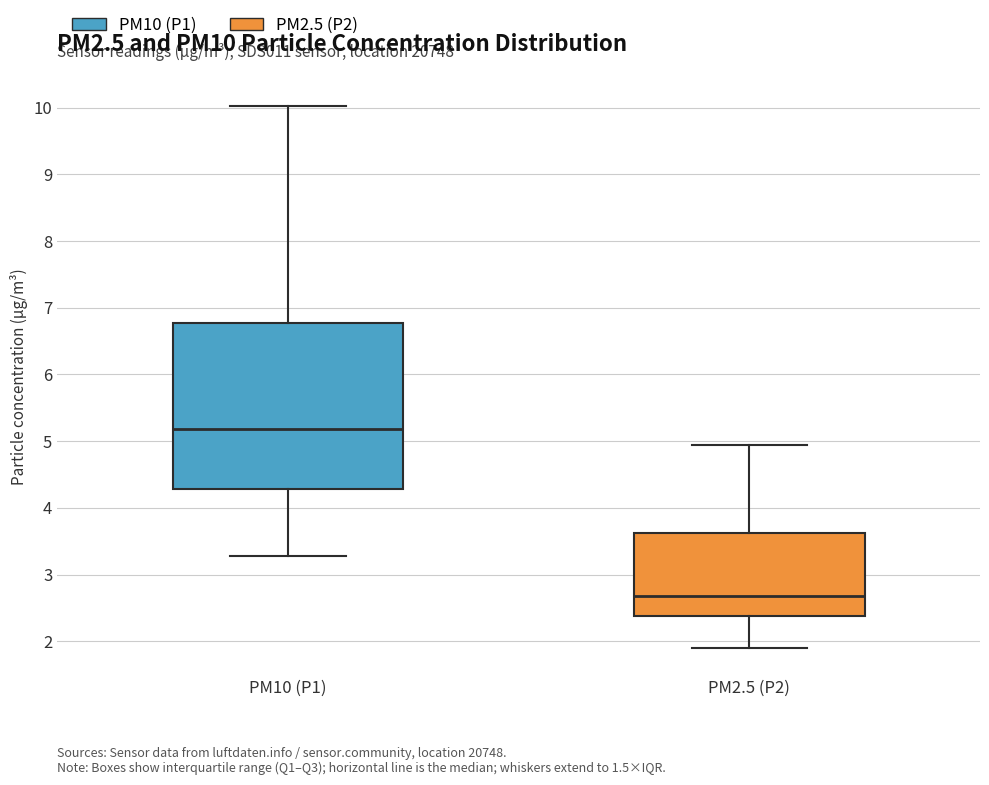

Where does the lower whisker of the box for PM2.5 (P2) end on the y-axis? The values are not printed on the chart, so give them approximately, as read against the axis.

1.9